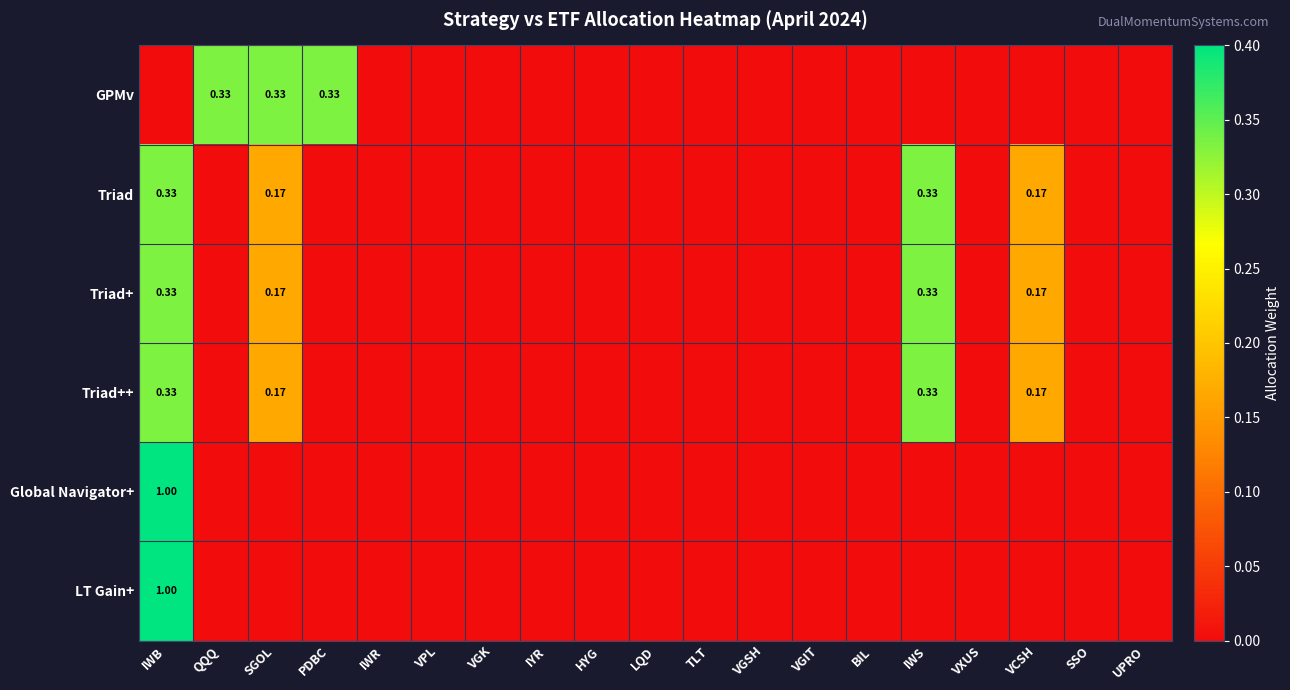

Rank the categories by Triad++ value from lowest to highest.

QQQ, PDBC, IWR, VPL, VGK, IYR, HYG, LQD, TLT, VGSH, VGIT, BIL, VXUS, SSO, UPRO, SGOL, VCSH, IWB, IWS